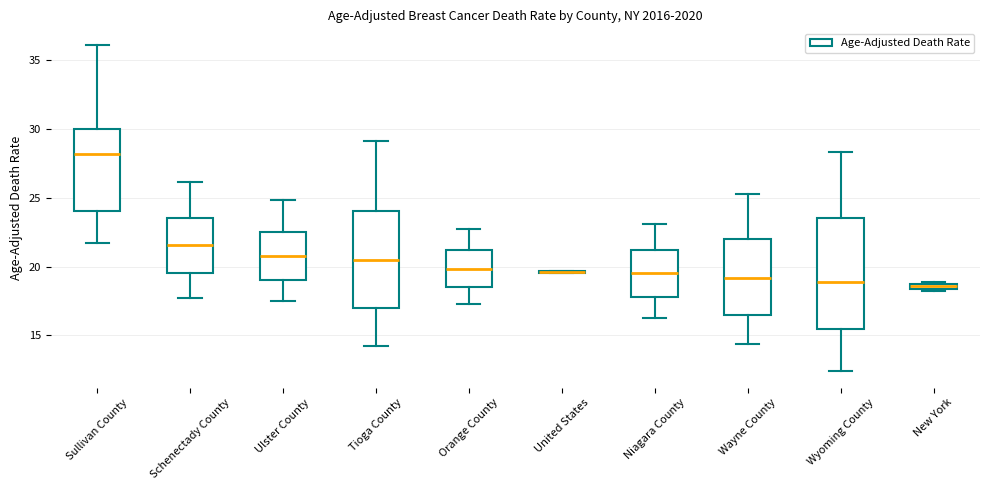

Where does the median line of the box for Sullivan County sit on the y-axis? The values are not printed on the chart, so give them approximately, as read against the axis.

28.0